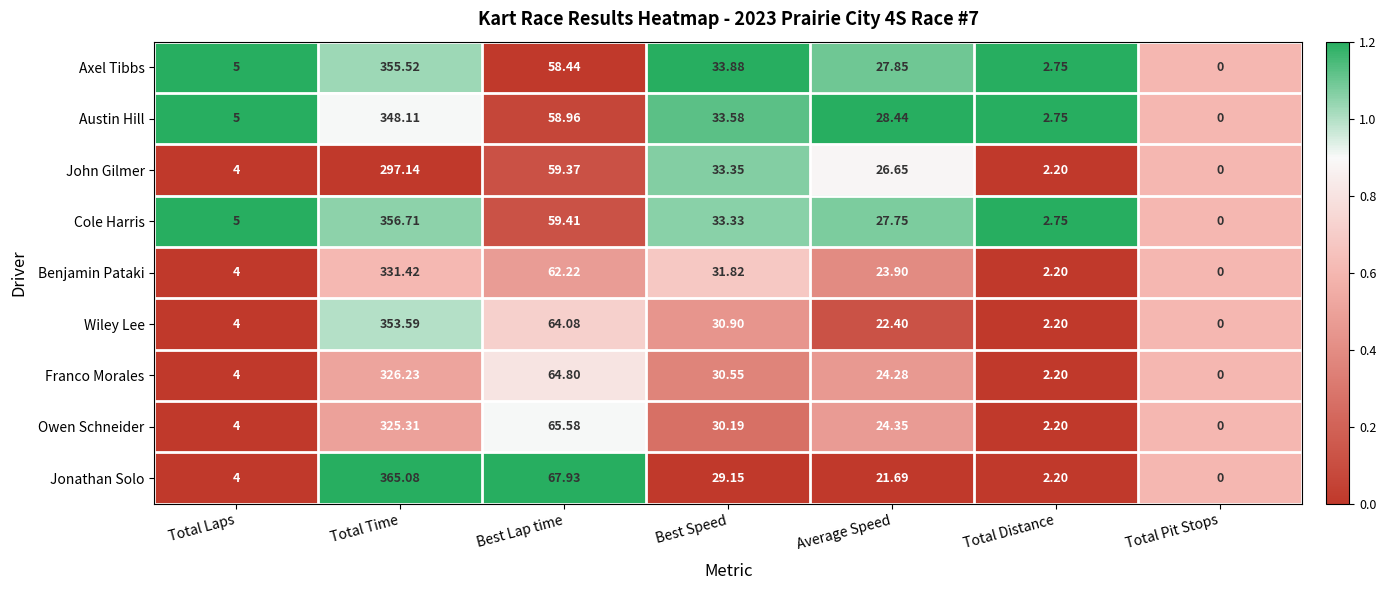

At which category is the sum across all series the highest?

Total Time